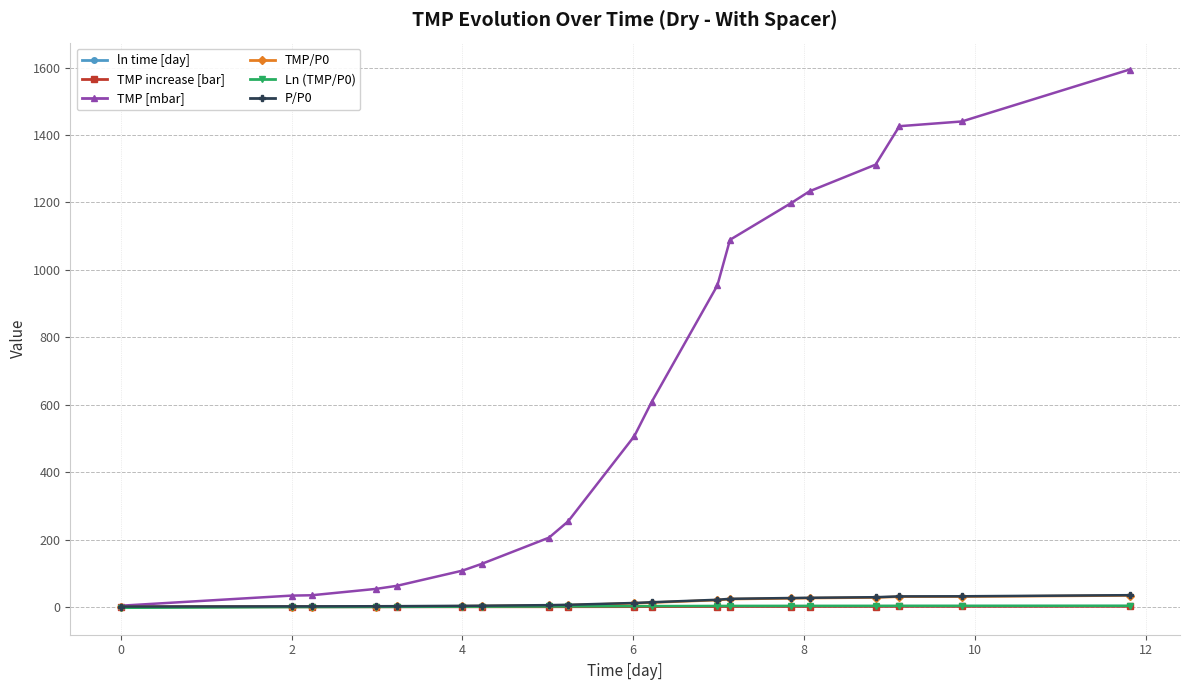

What is the maximum value shown in the chart?

1594.0